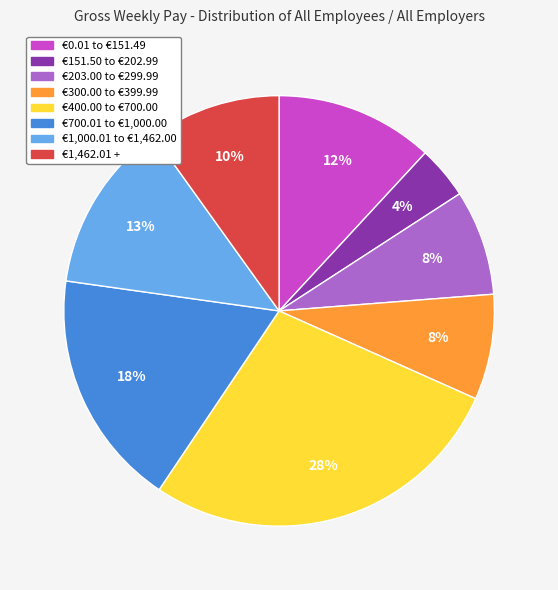

Is it true that €151.50 to €202.99 is 13% of the pie?

False